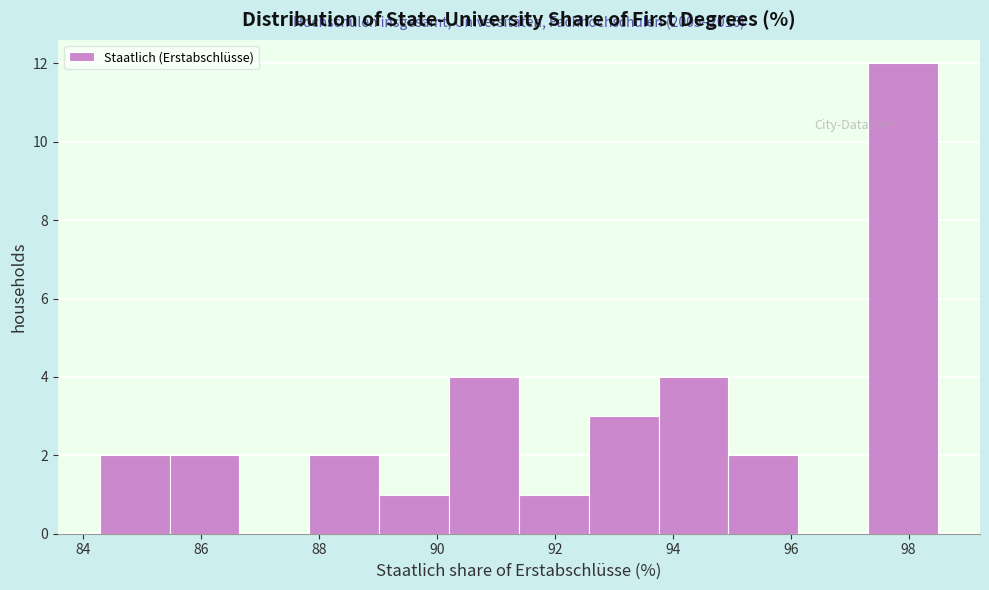

Which range on the x-axis has the tallest bar?

97.4 to 98.6